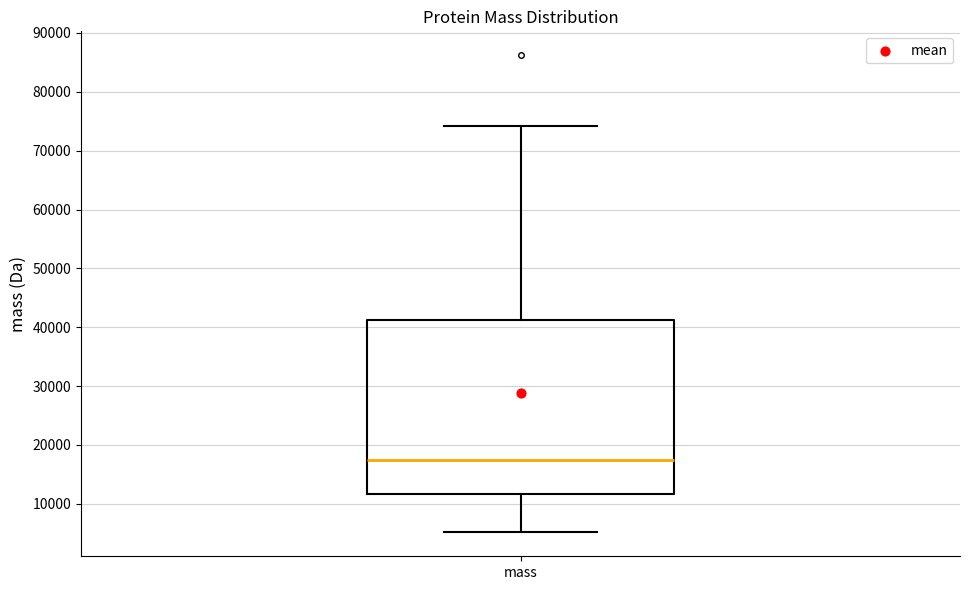

Read this box plot against the y-axis: the position of the median line, the range covered by the box, and the ends of both whiskers. The values are not printed on the chart, so give them approximately, as read against the axis.

median 18000, box 12000 to 41000, whiskers 5000 to 74000